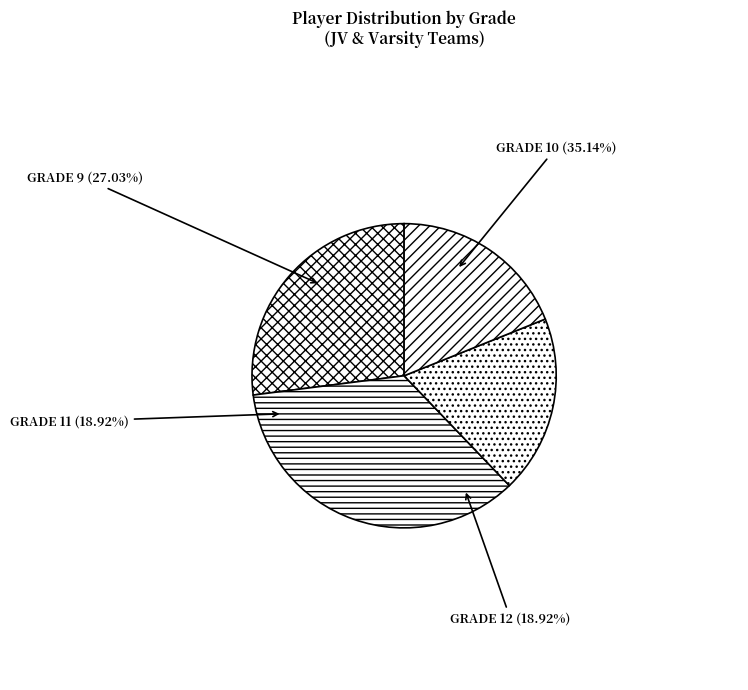

Is it true that Grade 11 is 19% of the pie?

True